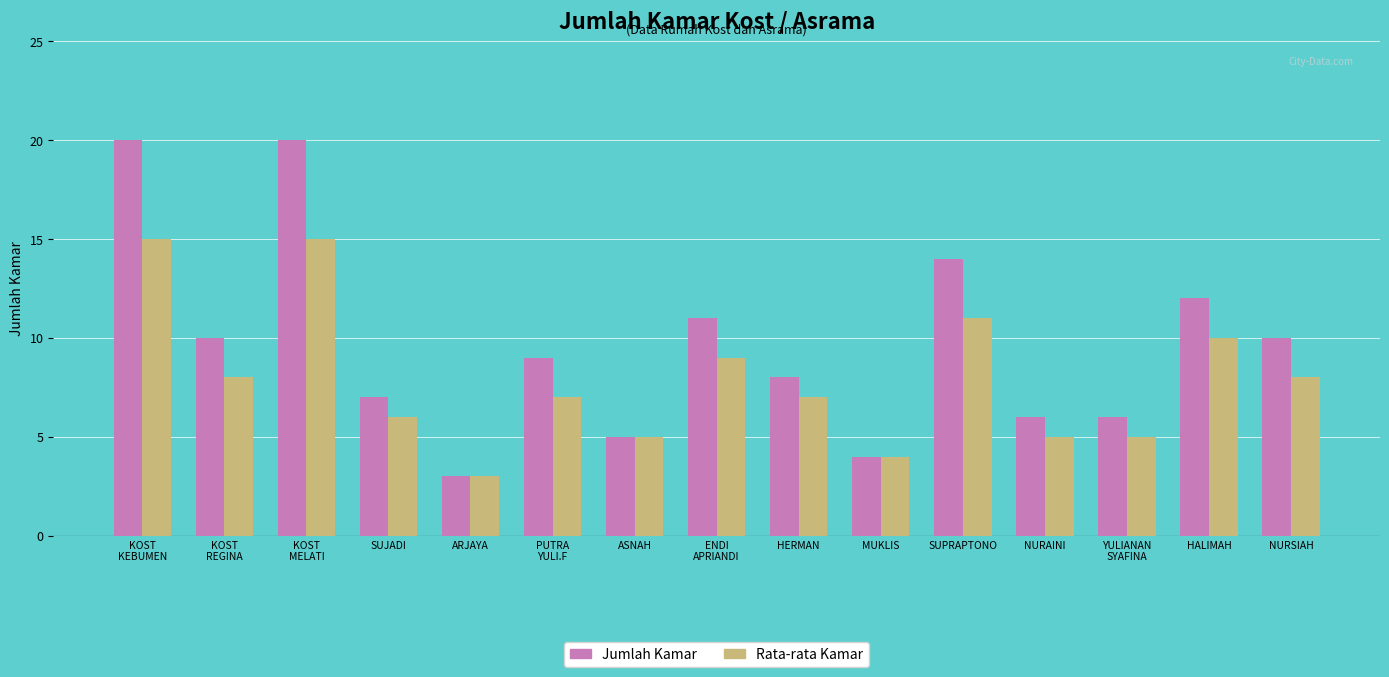

Is it true that Jumlah Kamar equals 5 at ASNAH?

True